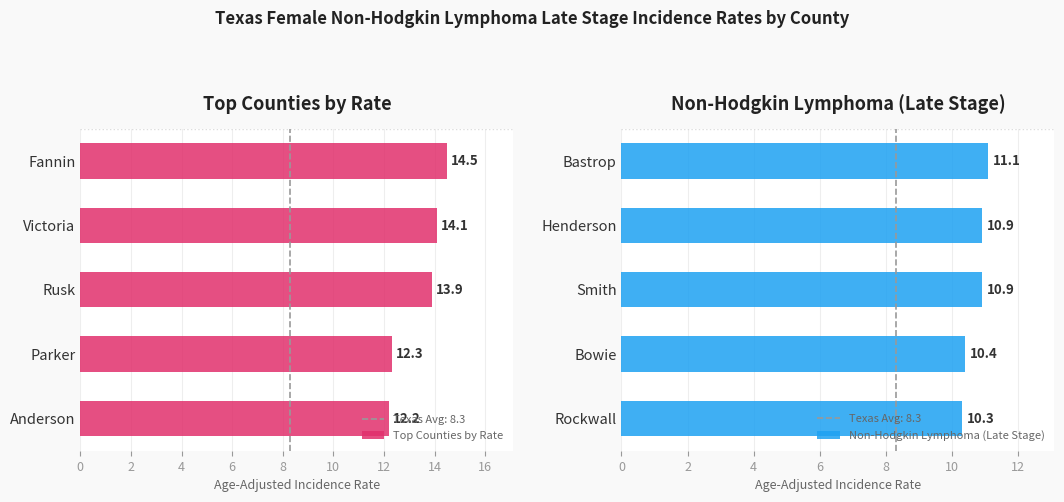

Is it true that Top Counties by Rate equals 2.8 at Rusk?

False